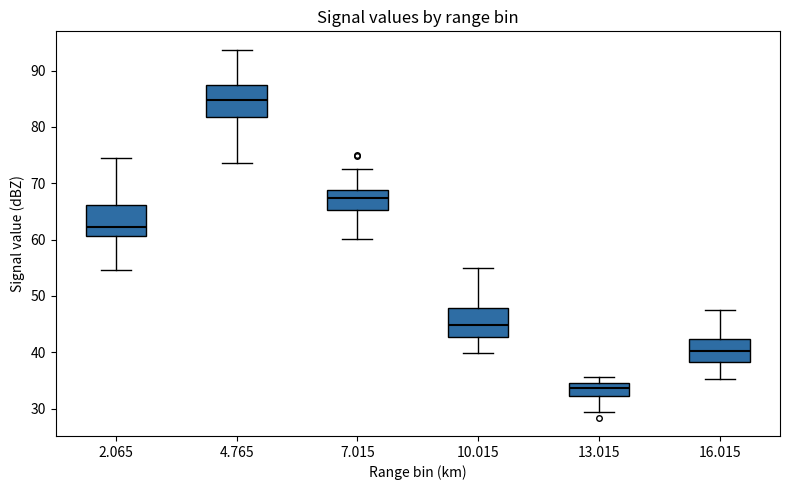

Where is the upper edge of the box at x = 4.765 on the y-axis? The values are not printed on the chart, so give them approximately, as read against the axis.

87